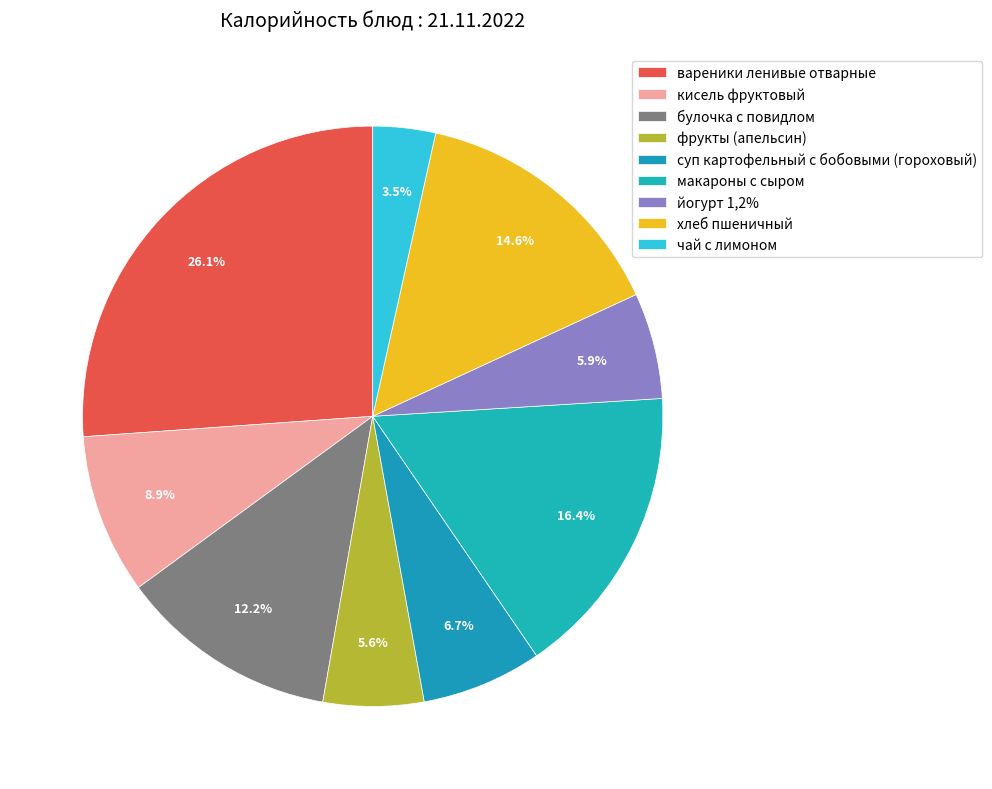

To the nearest percent, what is the difference between the булочка с повидлом and хлеб пшеничный slice percentages?

2%